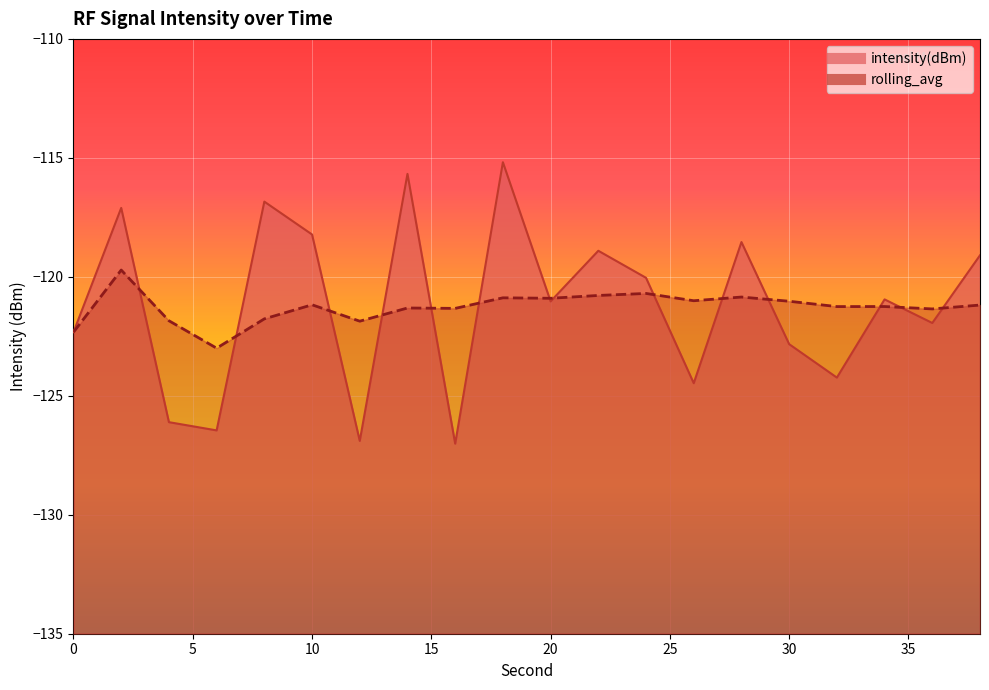

The rolling_avg series shows -197.1 at 32. True or false?

False